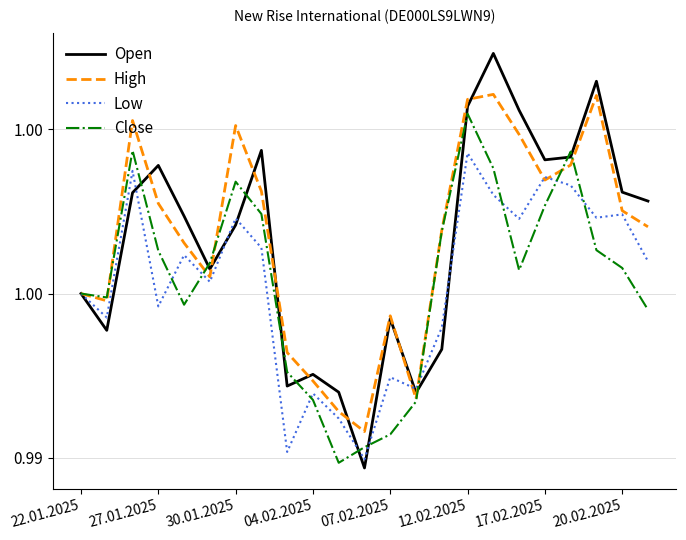

What is the average value of the Low series?

1.0